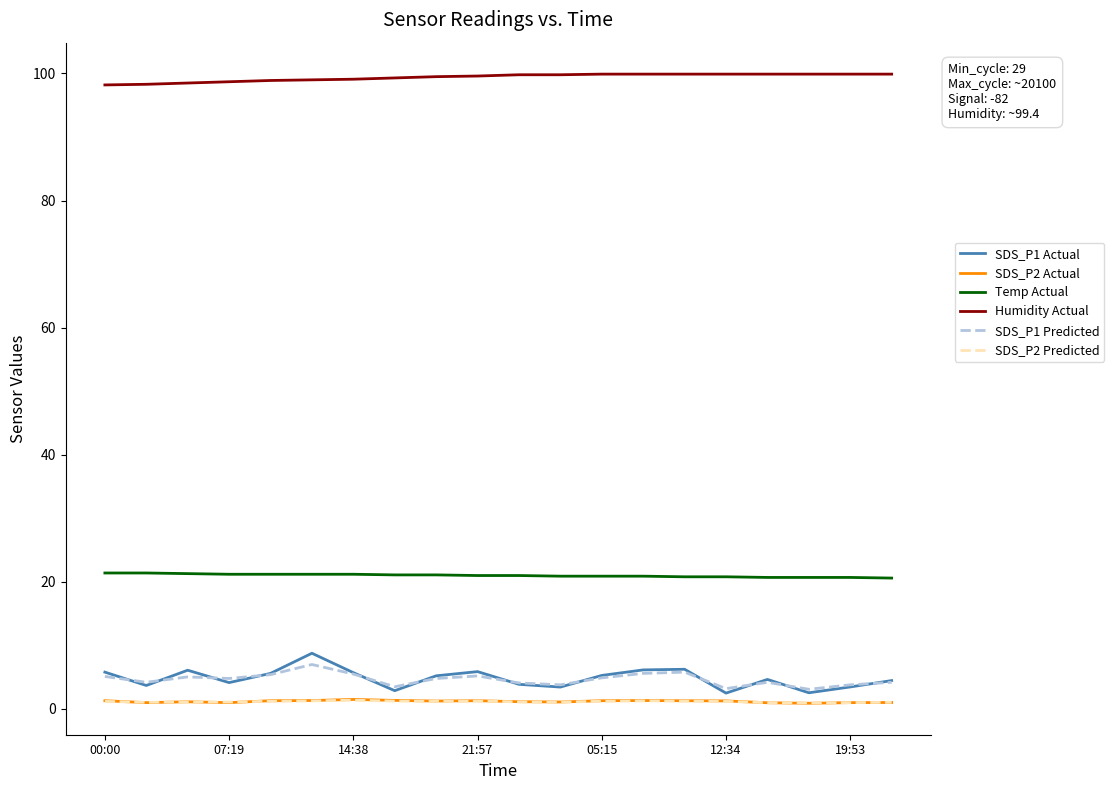

How many categories are shown in the chart?

20